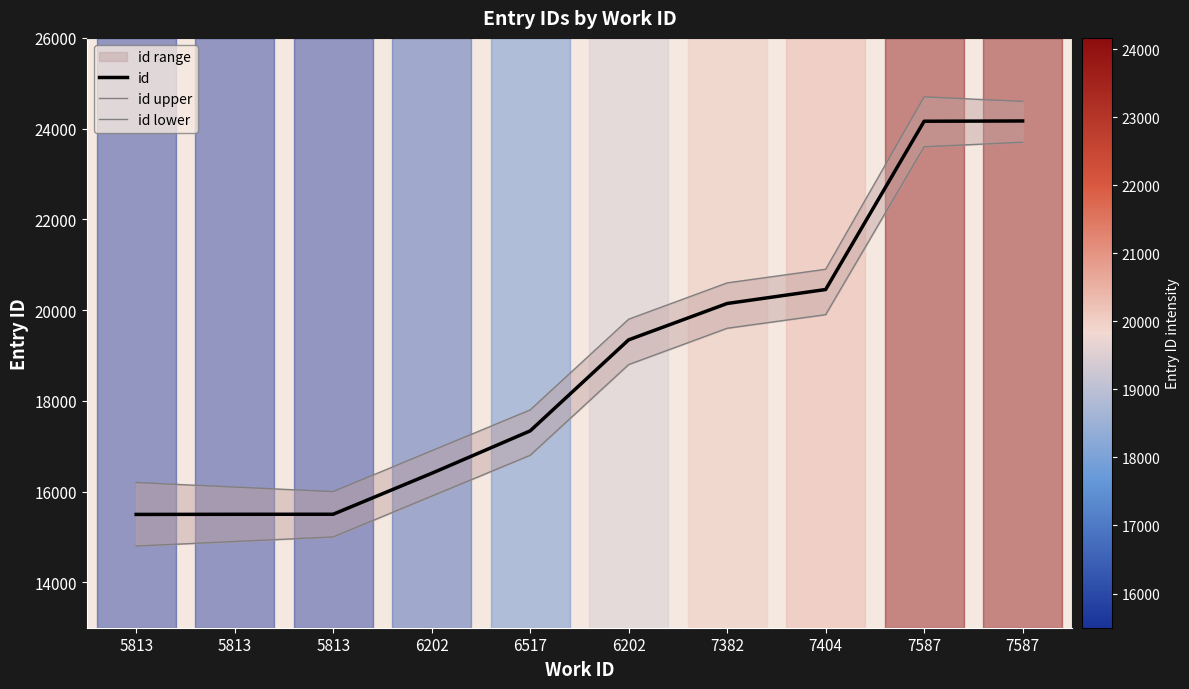

Reading left to right, extract all data points from this chart.

id: 15497	15500	15501	16403	17338	19345	20146	20454	24163	24169
id upper: 16200	16100	16000	16900	17800	19800	20600	20900	24700	24600
id lower: 14800	14900	15000	15900	16800	18800	19600	19900	23600	23700